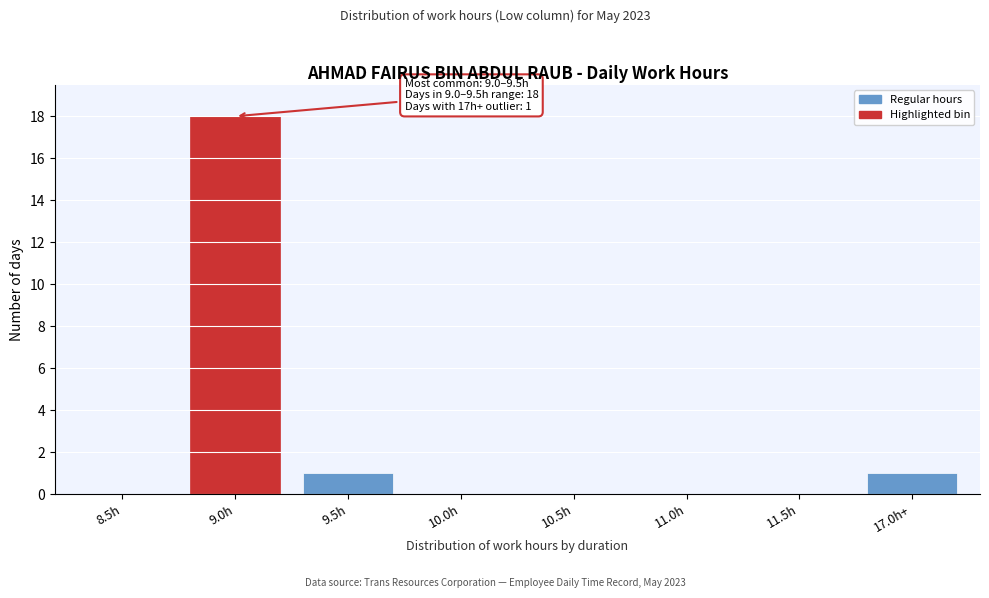

Reading left to right, list all the values displayed in this chart.

8.5h=0	9.0h=18	9.5h=1	10.0h=0	10.5h=0	11.0h=0	11.5h=0	17.0h+=1